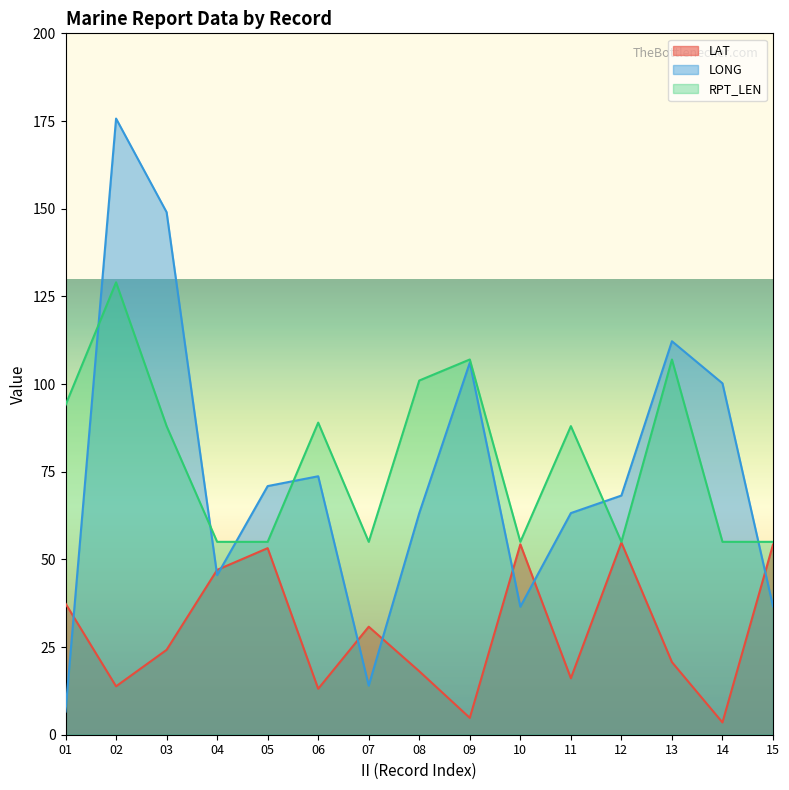

What is the maximum value shown in the chart?

175.7